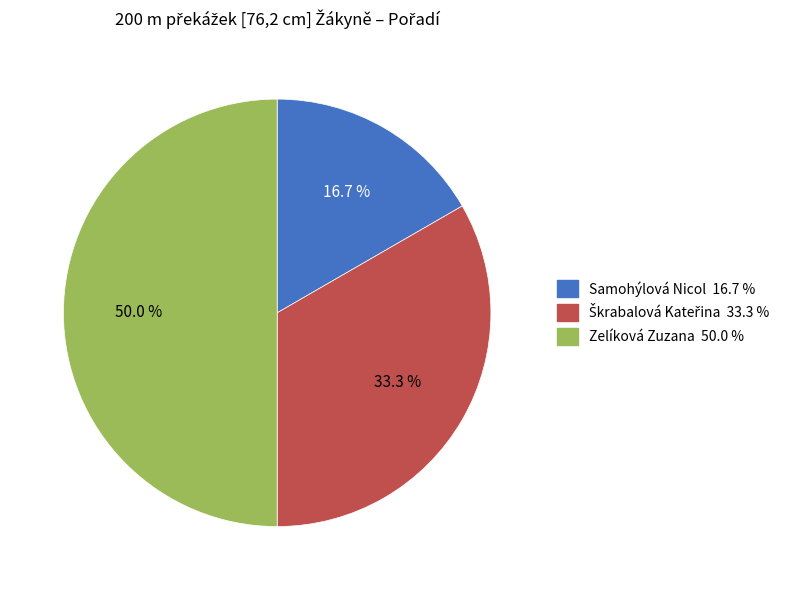

What is the largest slice in the pie chart?

Zelíková Zuzana